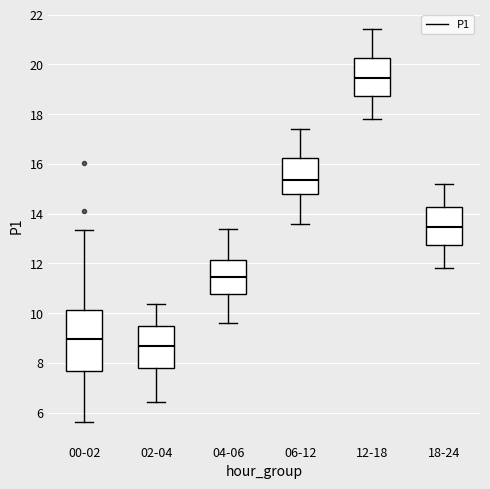

Which box is the tallest, from its lower edge to its upper edge?

00-02